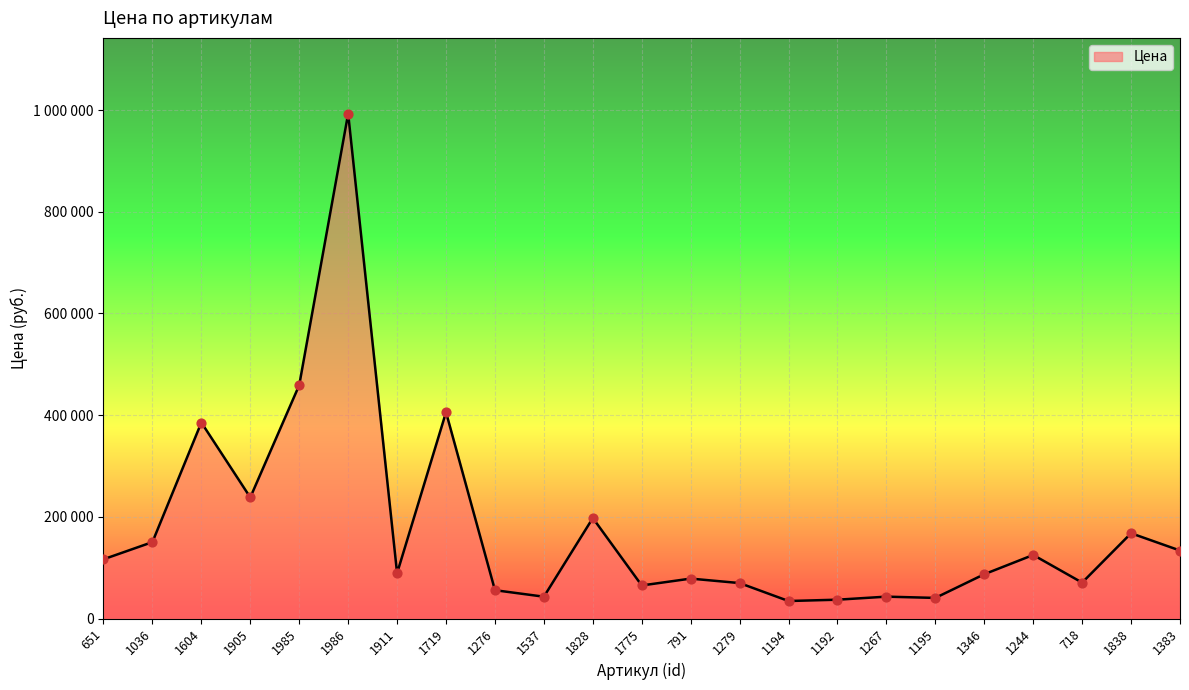

Which has a higher value, 651 or 1828?

1828